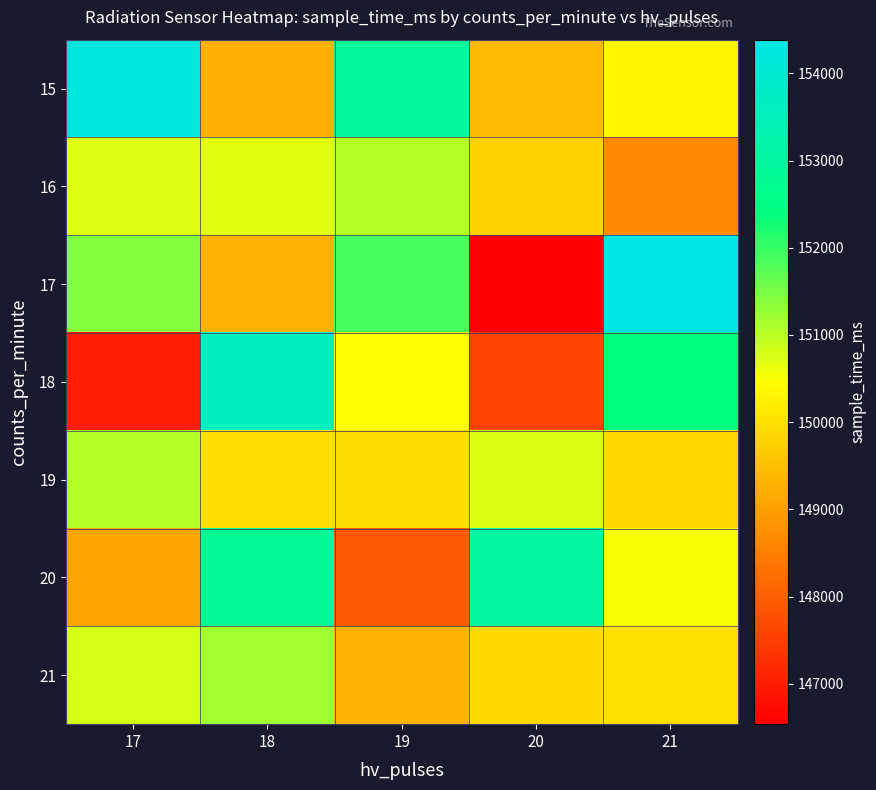

At which category does the chart reach its peak across all series?

21